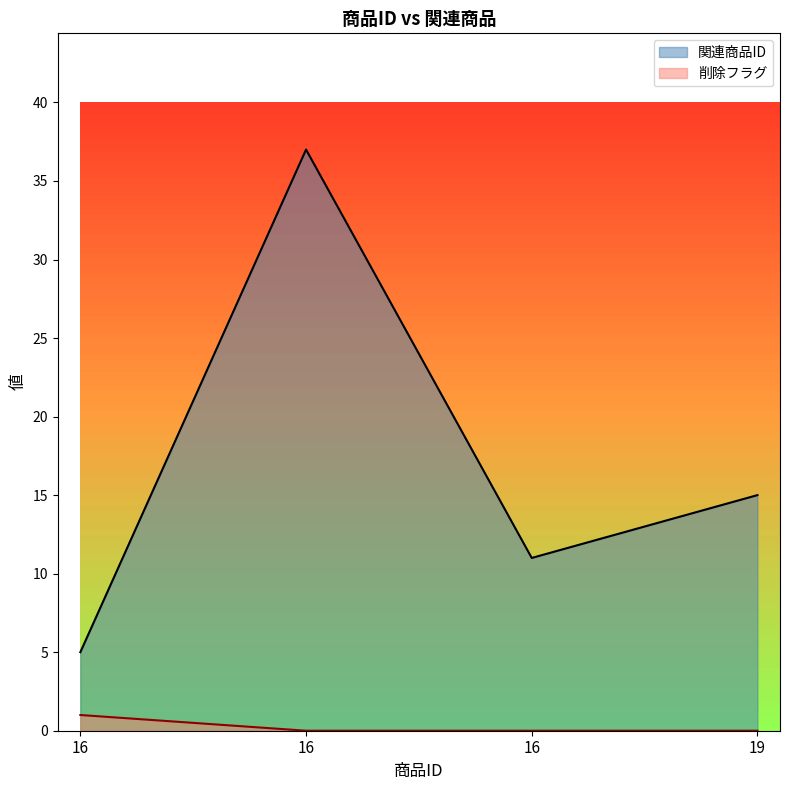

What is the difference between the maximum and minimum values in the 関連商品ID series?

32